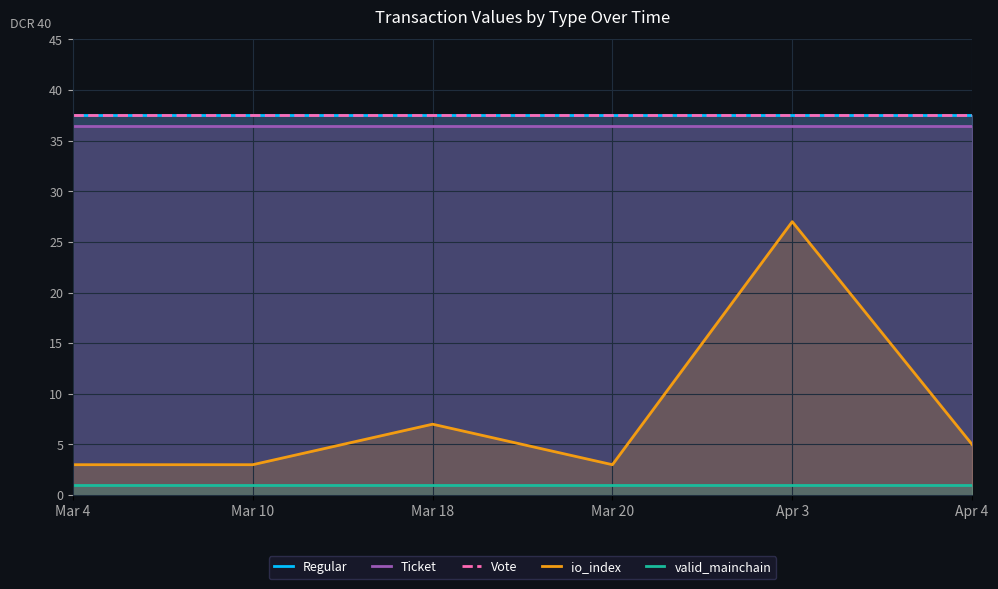

Reading right to left, what are all the values shown in this chart?

Regular: Apr 4=37.6	Apr 3=37.6	Mar 20=37.6	Mar 18=37.6	Mar 10=37.6	Mar 4=37.6
Ticket: Apr 4=36.4	Apr 3=36.4	Mar 20=36.4	Mar 18=36.4	Mar 10=36.4	Mar 4=36.4
Vote: Apr 4=37.6	Apr 3=37.6	Mar 20=37.6	Mar 18=37.6	Mar 10=37.6	Mar 4=37.6
io_index: Apr 4=5.0	Apr 3=27.0	Mar 20=3.0	Mar 18=7.0	Mar 10=3.0	Mar 4=3.0
valid_mainchain: Apr 4=1.0	Apr 3=1.0	Mar 20=1.0	Mar 18=1.0	Mar 10=1.0	Mar 4=1.0